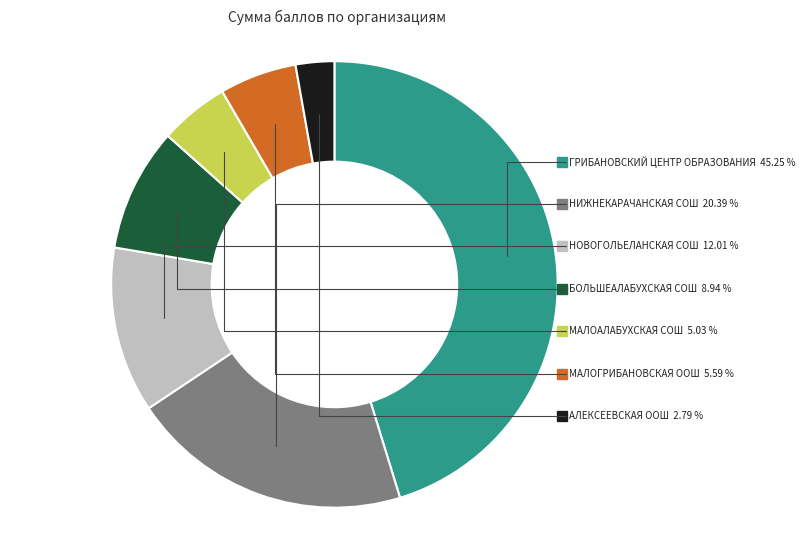

Is there a majority slice in this chart?

No